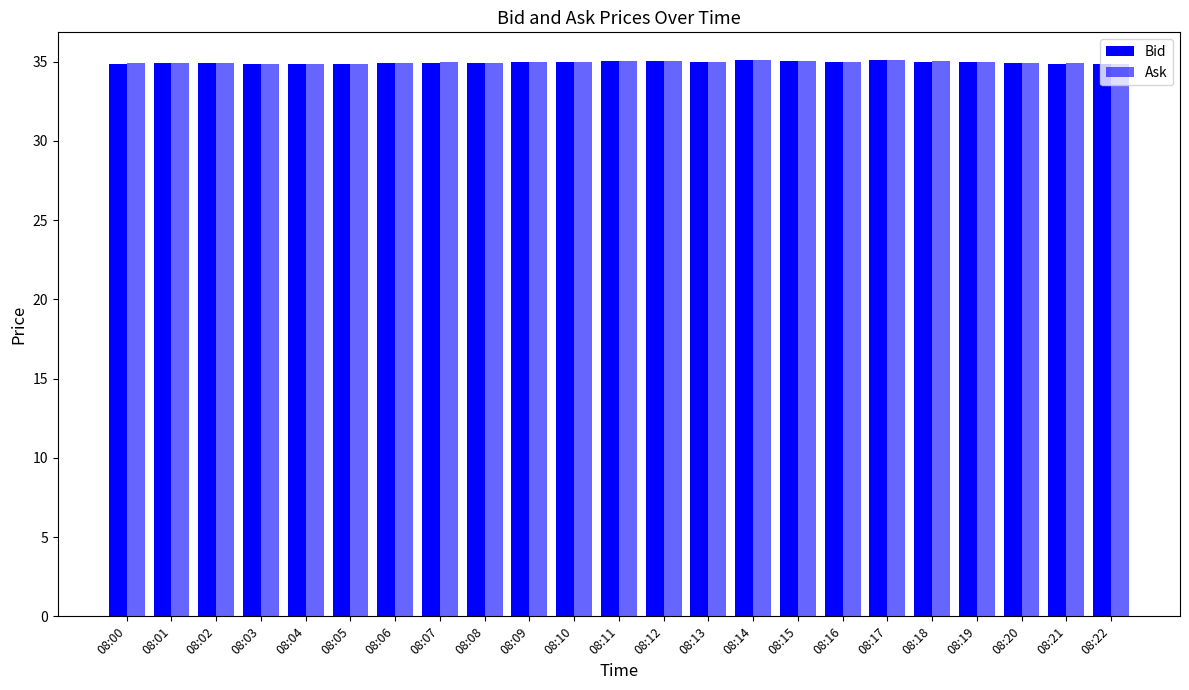

At how many categories does at least one series exceed 34?

23